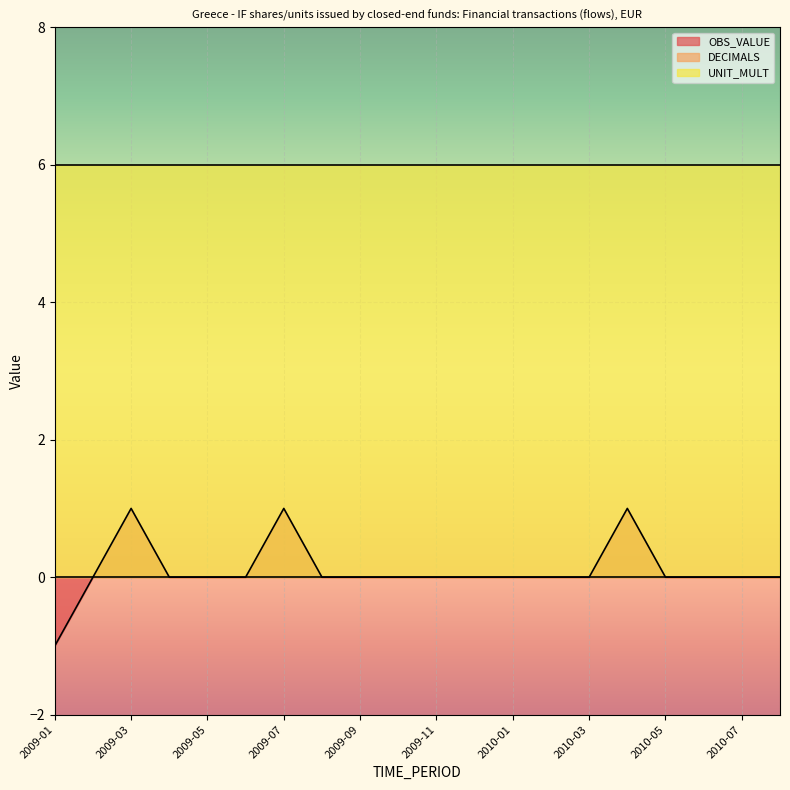

List the series in order of their peak value, highest first.

UNIT_MULT, OBS_VALUE, DECIMALS